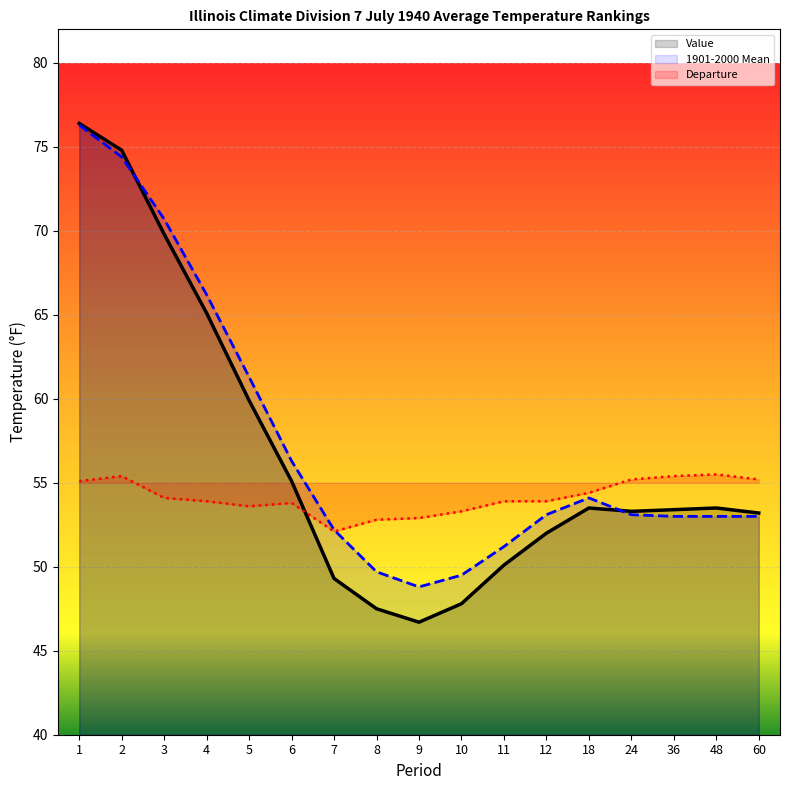

Which has a higher value, 10 or 36?

36